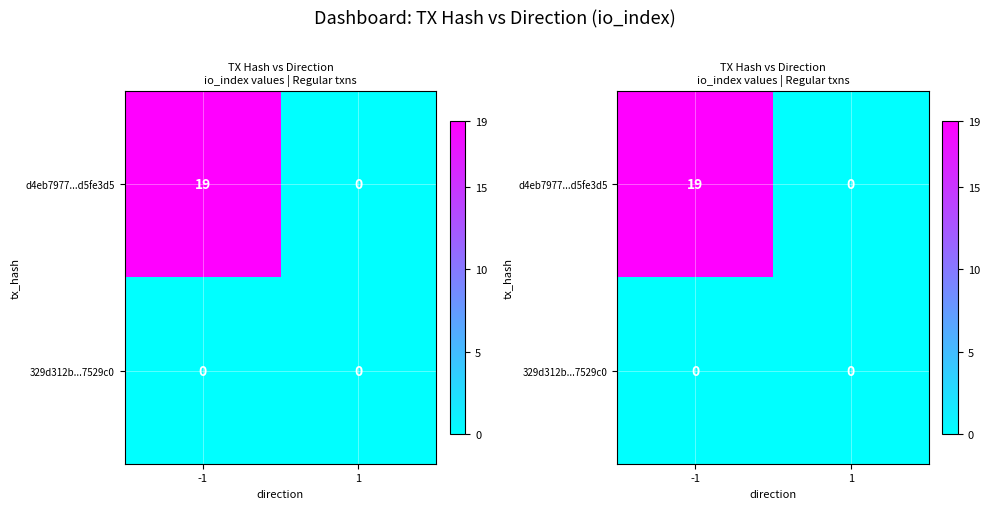

Which series changed the most between -1 and 1?

d4eb7977...d5fe3d5